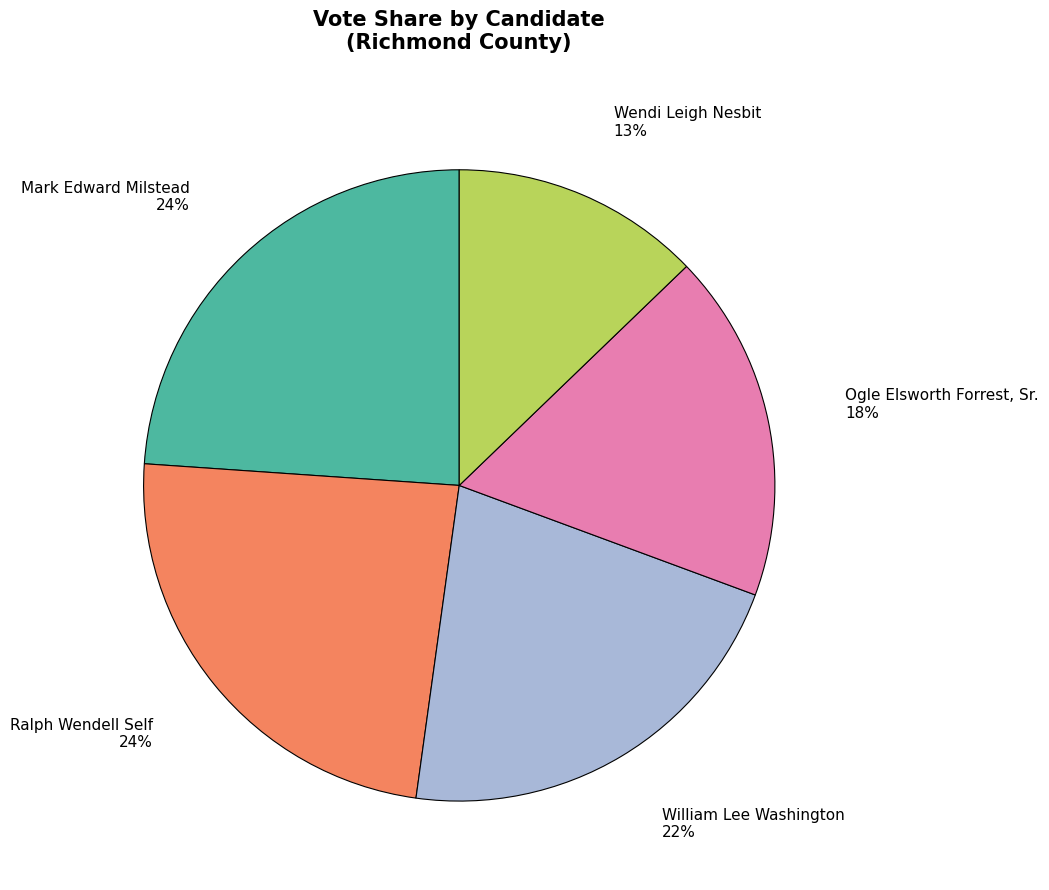

How many slices are in this pie chart?

5